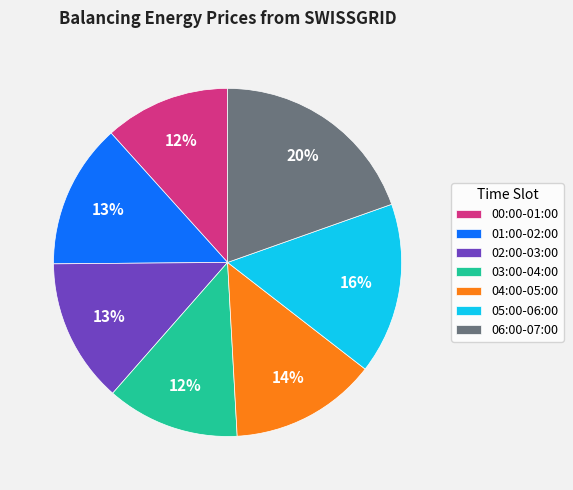

Which category has the biggest portion of the pie?

06:00-07:00